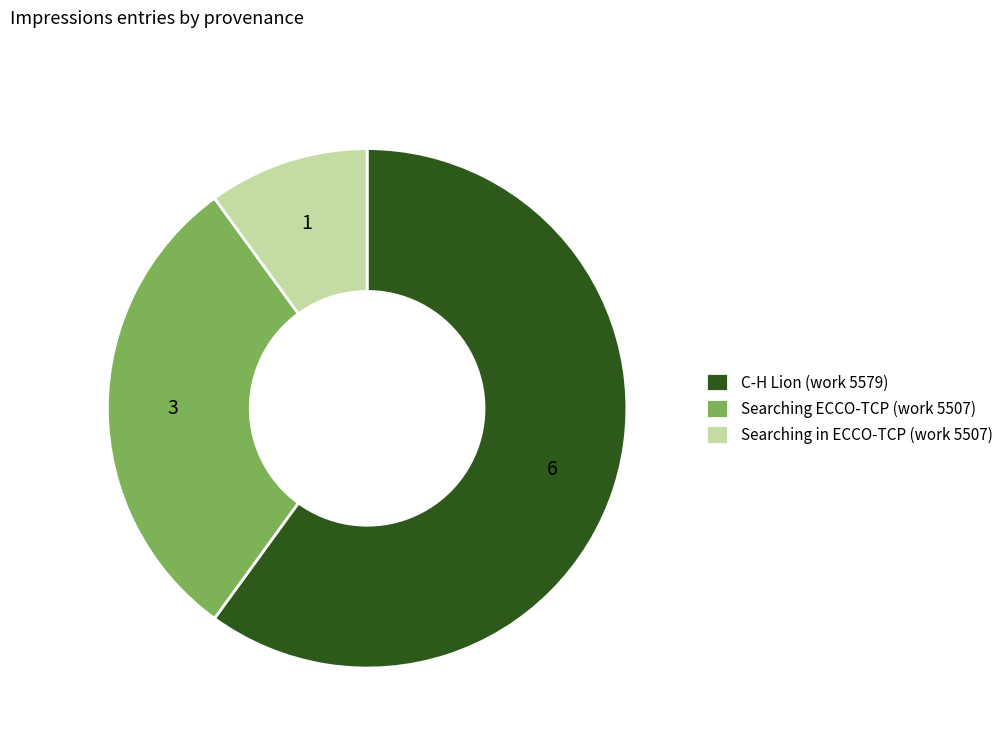

How many segments does this pie chart have?

3